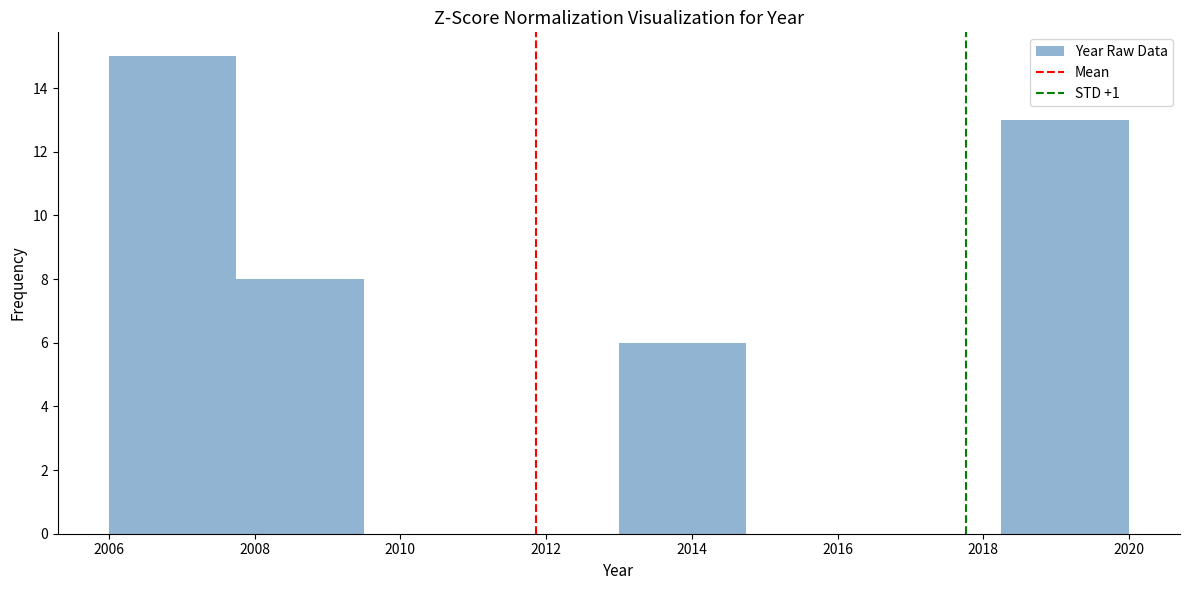

Reading left to right, list every bar in this chart as the range it spans on the x-axis followed by its height. Neither the bar edges nor the heights are printed on the chart, so give them approximately, as read against the axes.

2006.00 to 2007.75: 15
2007.75 to 2009.50: 8
2009.50 to 2011.25: 0
2011.25 to 2013.00: 0
2013.00 to 2014.75: 6
2014.75 to 2016.50: 0
2016.50 to 2018.25: 0
2018.25 to 2020.00: 13